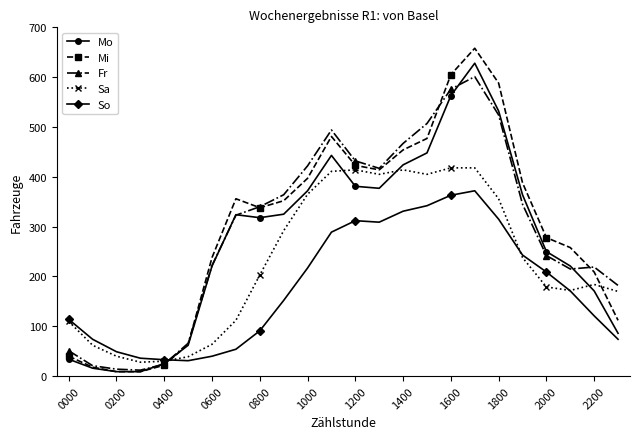

What is the difference between the maximum and minimum values in the Fr series?

589